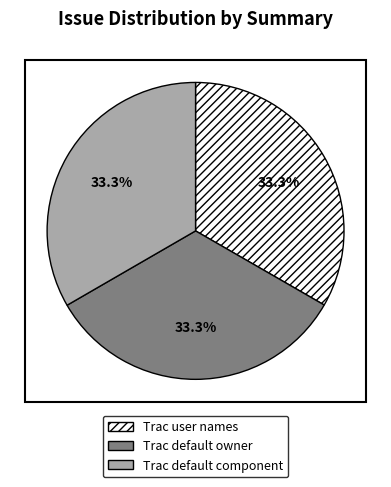

To the nearest percent, what is the average slice percentage?

33%